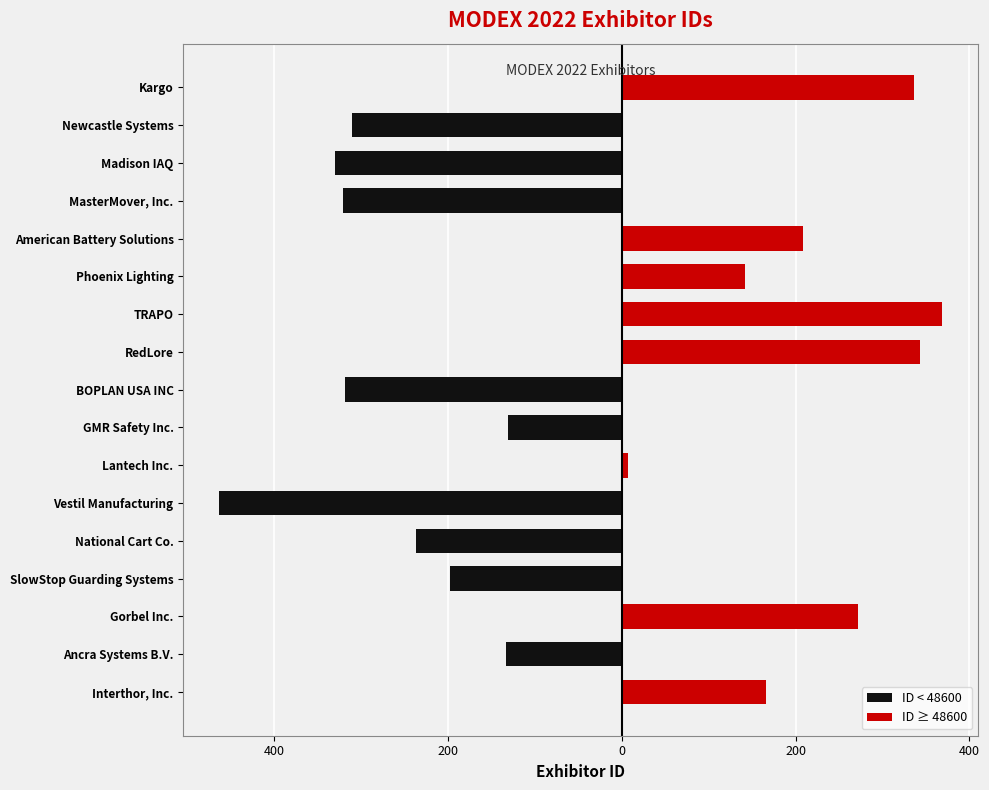

Which series changed the most between Gorbel Inc. and MasterMover, Inc.?

ID < 48600